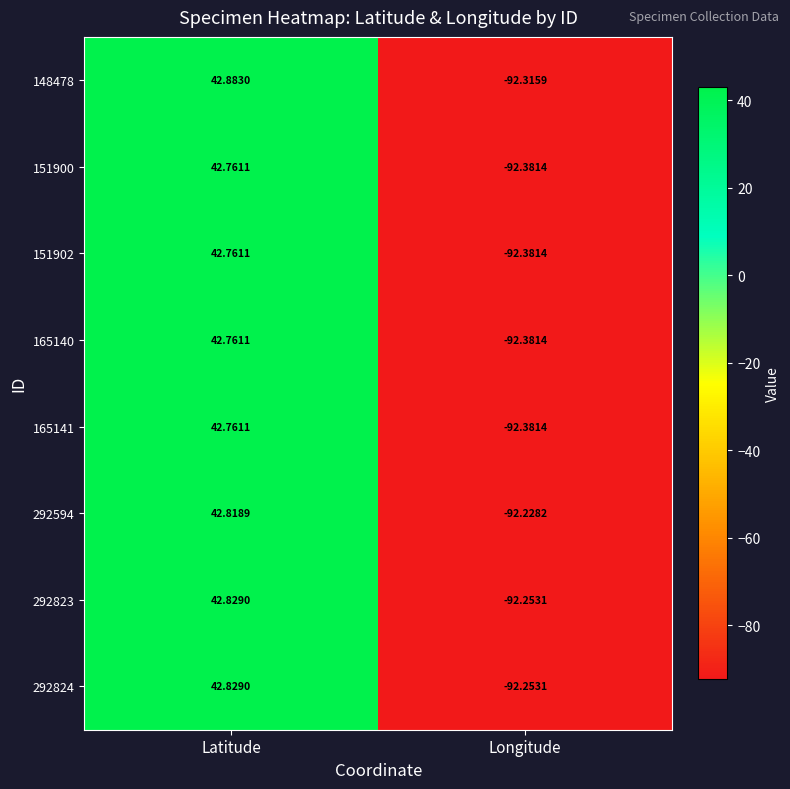

Between Latitude and Longitude, which series saw the biggest shift?

148478